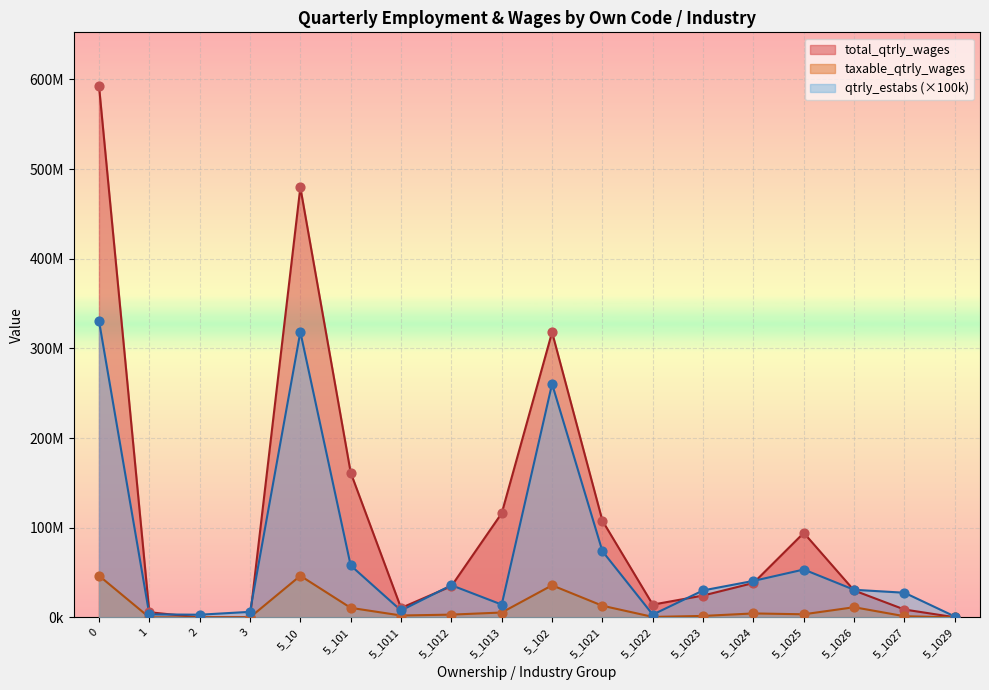

Which series has the largest Y range (max minus min)?

total_qtrly_wages